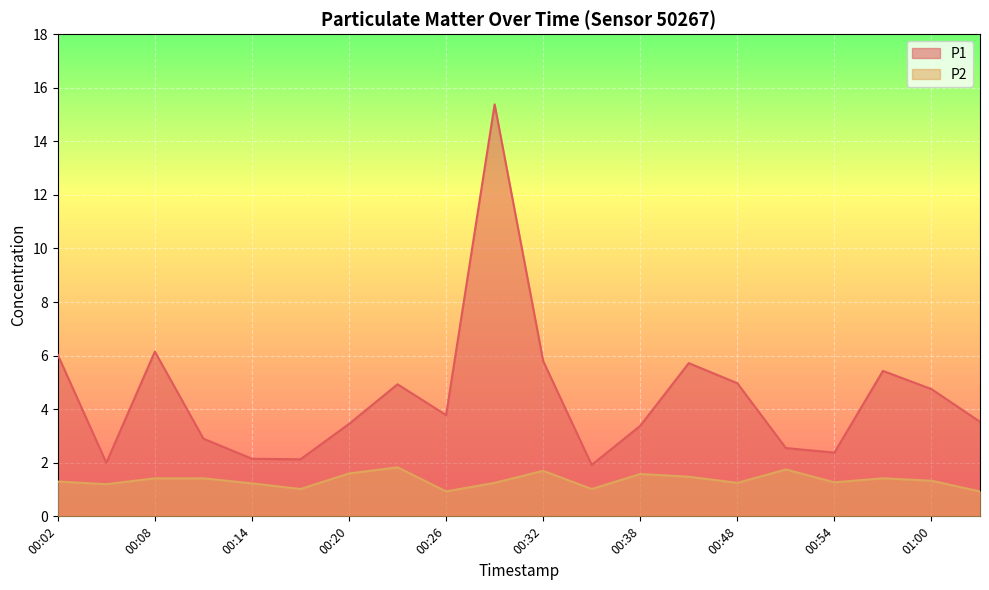

True or false: P1 and P2 intersect in this chart.

False